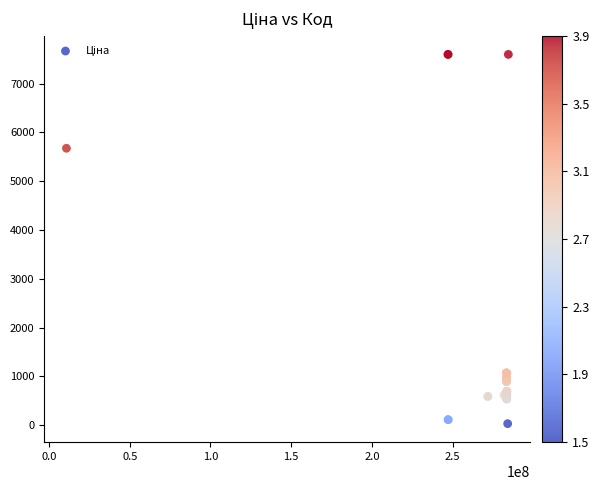

What Y value in the scatter plot is closest to 3814?

5673.8